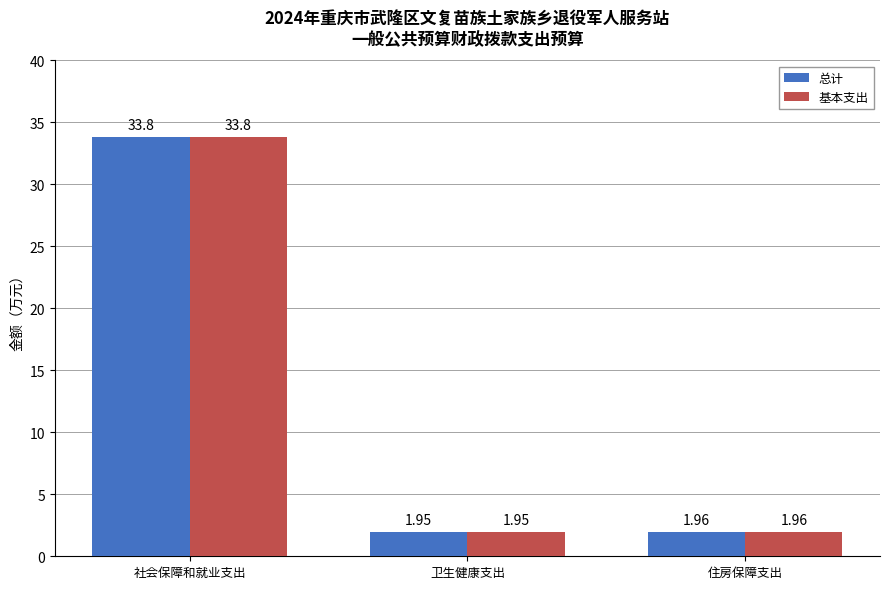

Where is 基本支出 nearest to the value 17?

住房保障支出